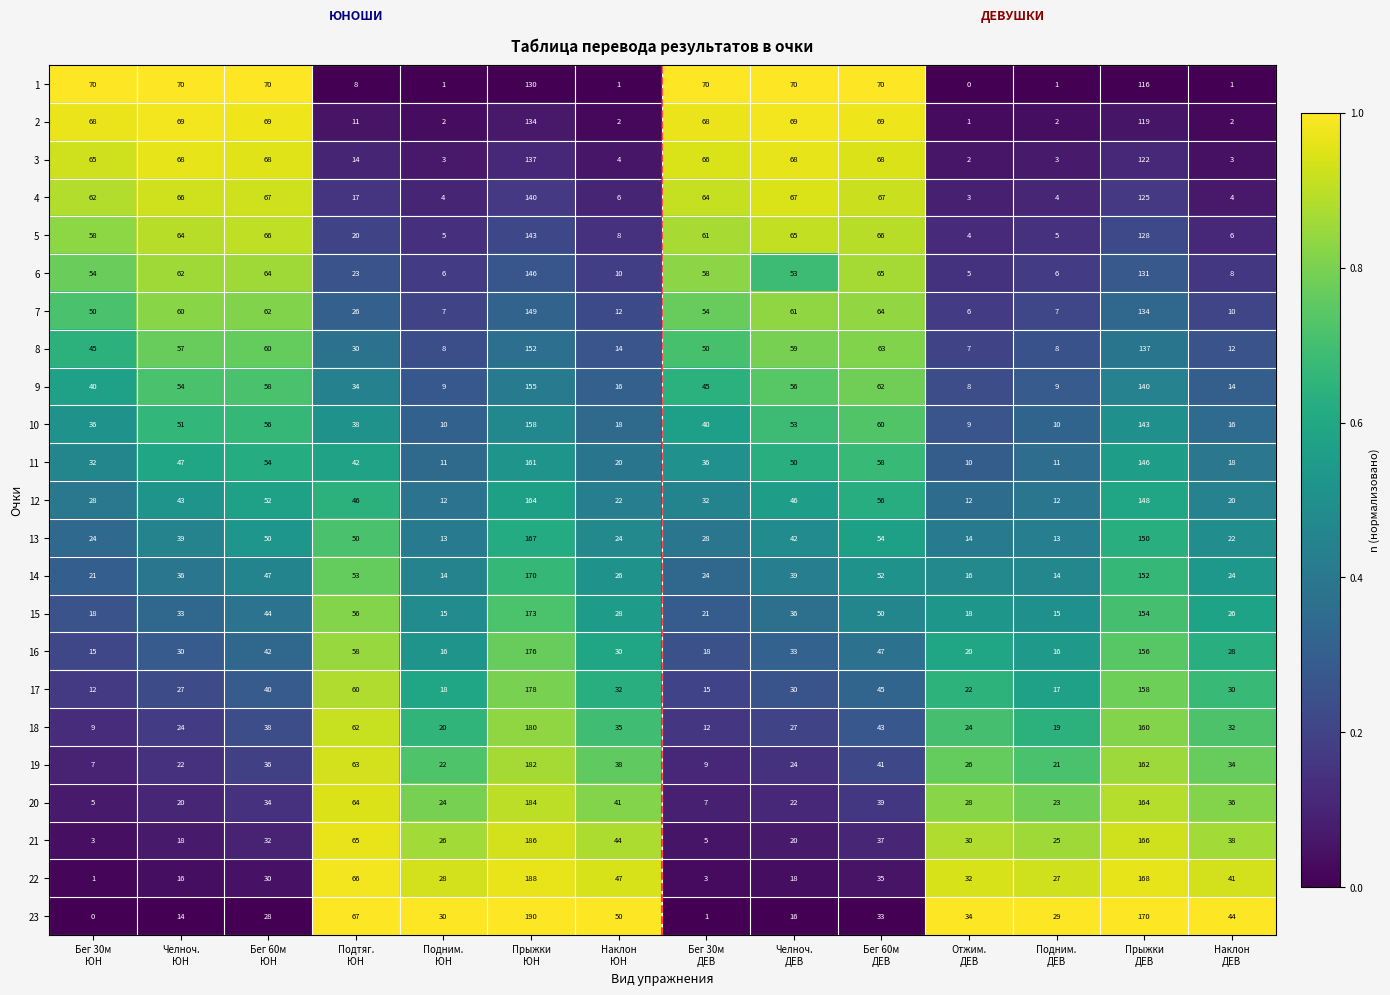

What is the greatest value displayed?

190